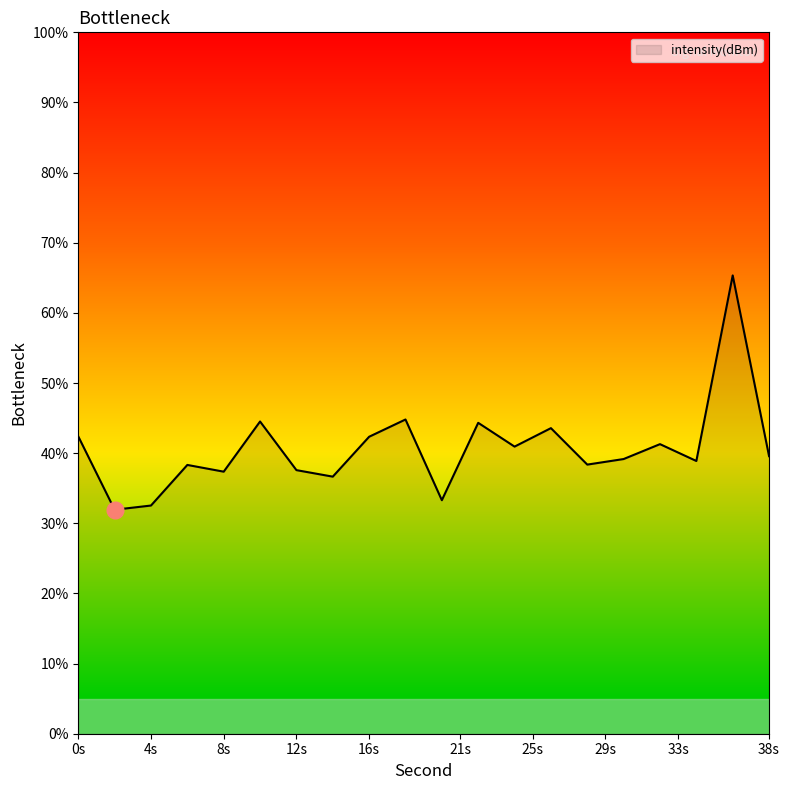

What is the sum of all values?

813.2